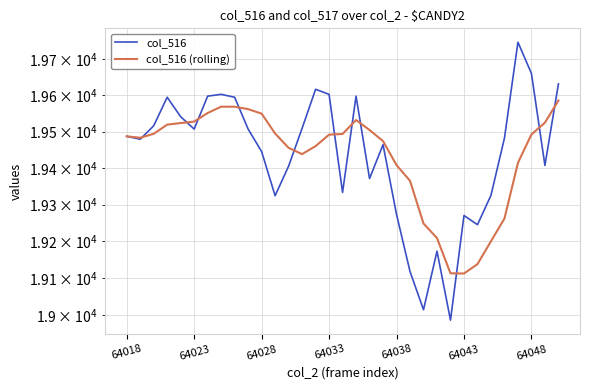

How many data points in col_516 are above 19482?

16